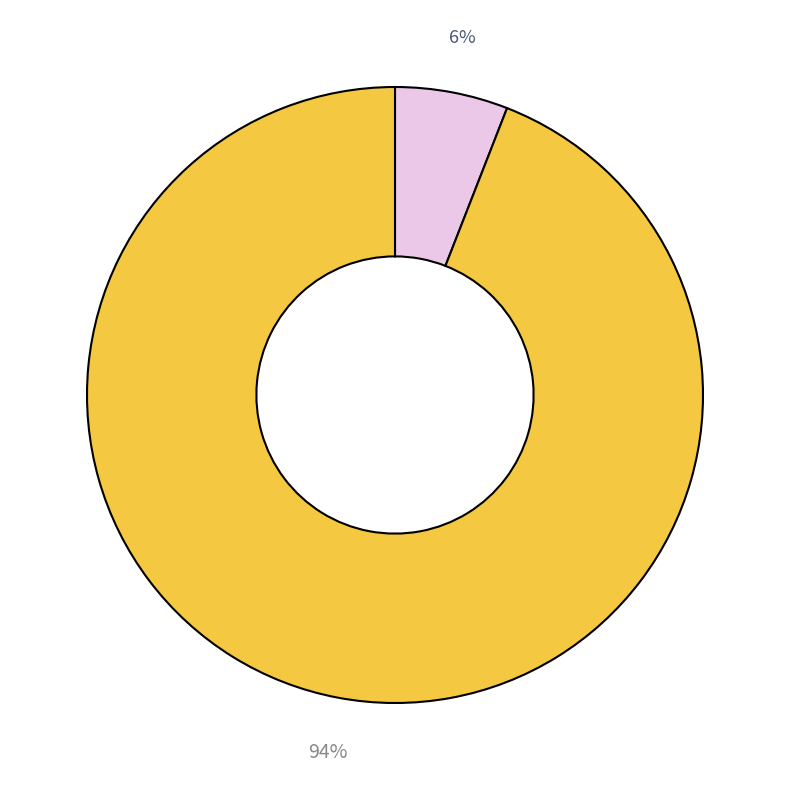

Does any single category account for the majority?

Yes